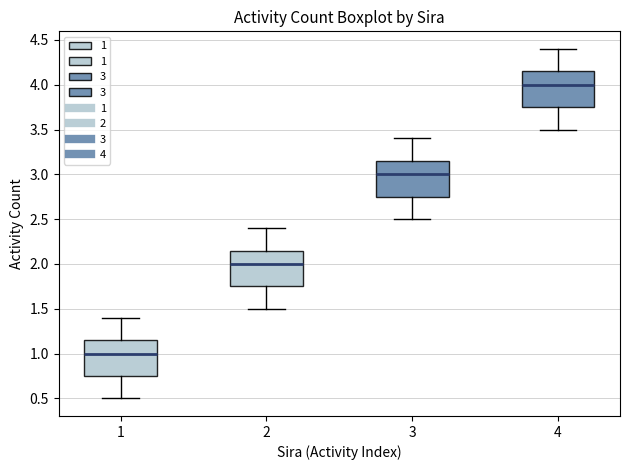

Reading left to right, read every box against the y-axis: the position of its median line, the range the box covers, and the ends of its whiskers. The values are not printed on the chart, so give them approximately, as read against the axis.

1: median 1.00, box 0.75 to 1.15, whiskers 0.50 to 1.40
2: median 2.00, box 1.75 to 2.15, whiskers 1.50 to 2.40
3: median 3.00, box 2.75 to 3.15, whiskers 2.50 to 3.40
4: median 4.00, box 3.75 to 4.15, whiskers 3.50 to 4.40